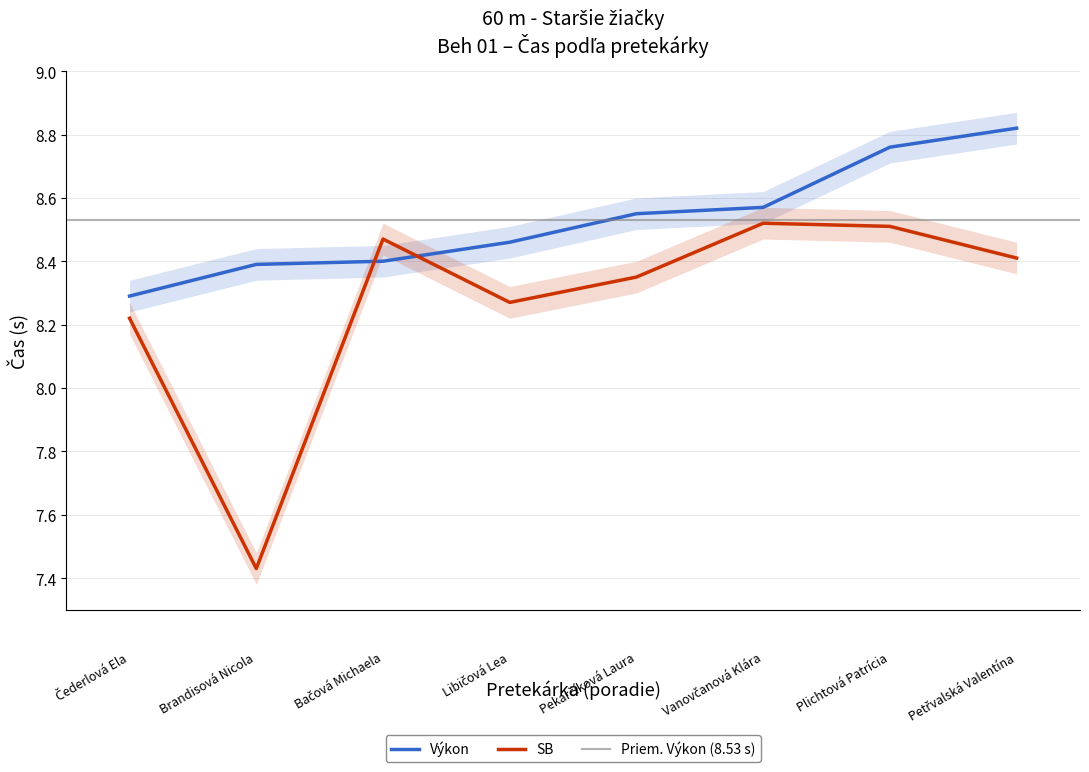

Is this an area chart (filled region under the line)?

No